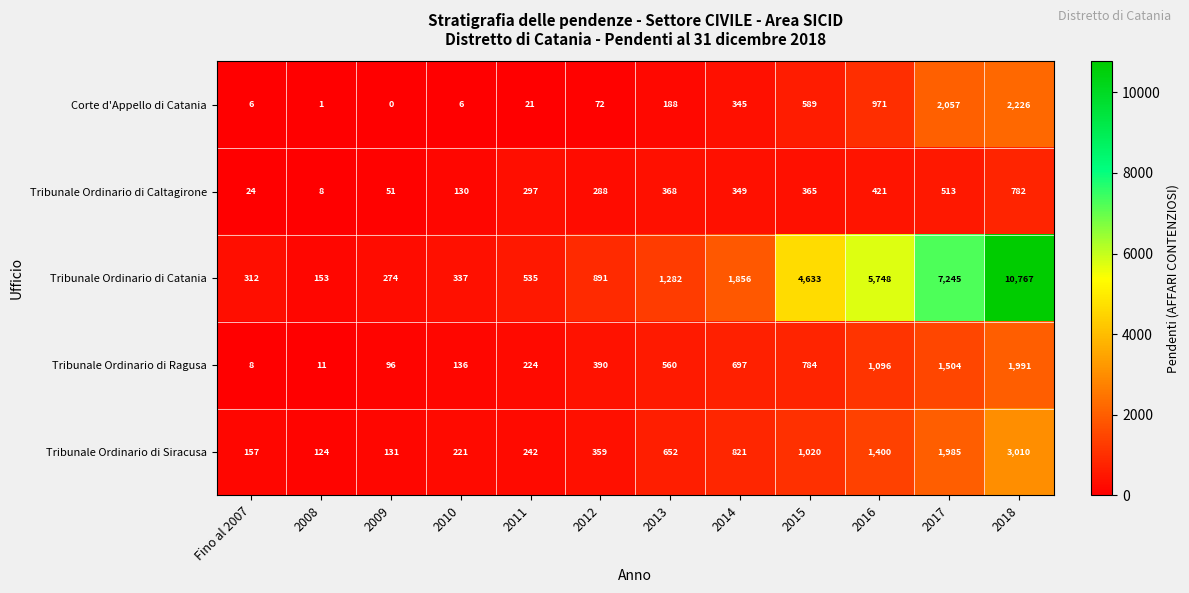

What is the difference between the highest and lowest values at 2009?

274